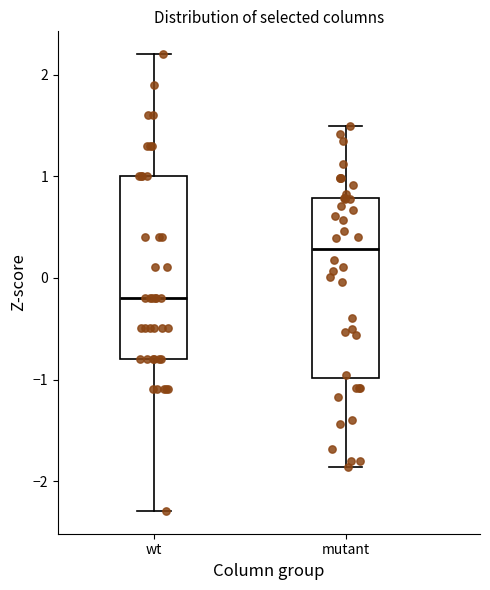

Which box's median line is the lowest?

wt